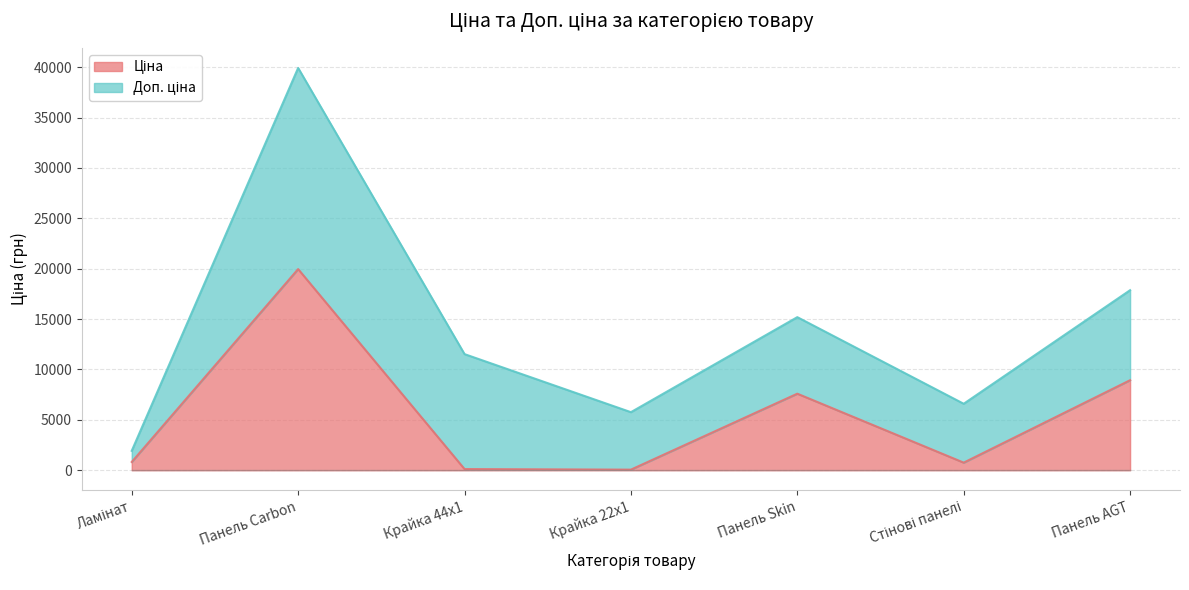

Reading left to right, what are all the values shown in this chart?

Ламінат=818.5	Панель Carbon=19964.2	Крайка 44x1=114.1	Крайка 22x1=57.0	Панель Skin=7596.5	Стінові панелі=752.2	Панель AGT=8934.1